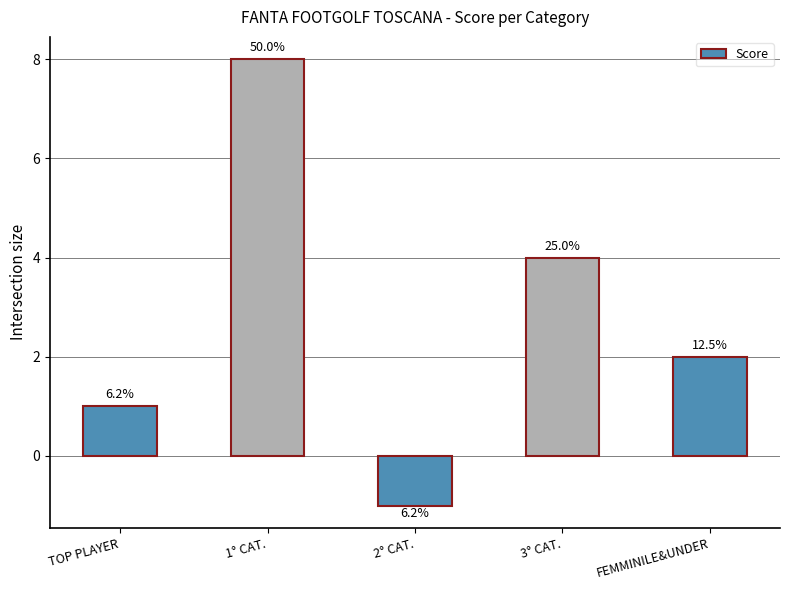

Are the bars horizontal?

No